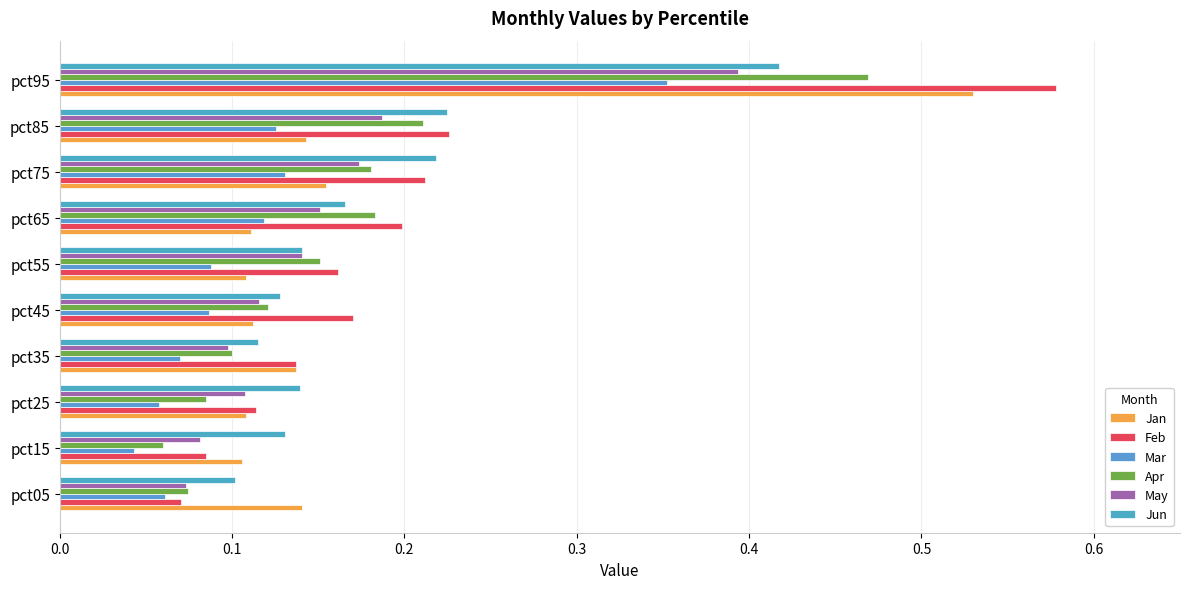

What is the sum of all Mar values?

1.1